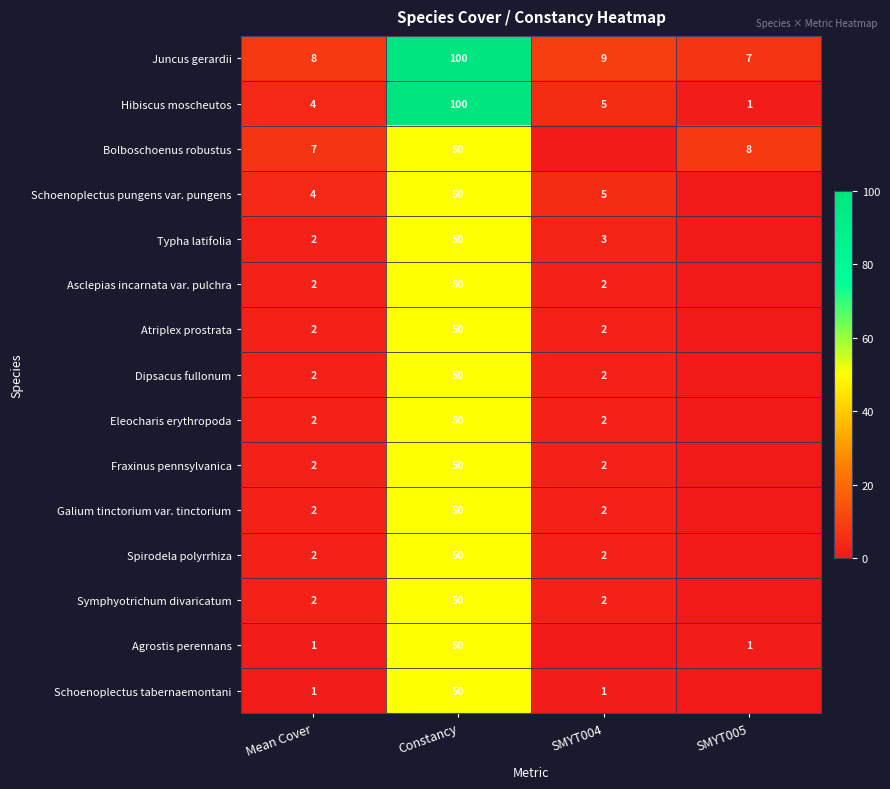

What is the total value across all series at Mean Cover?

43